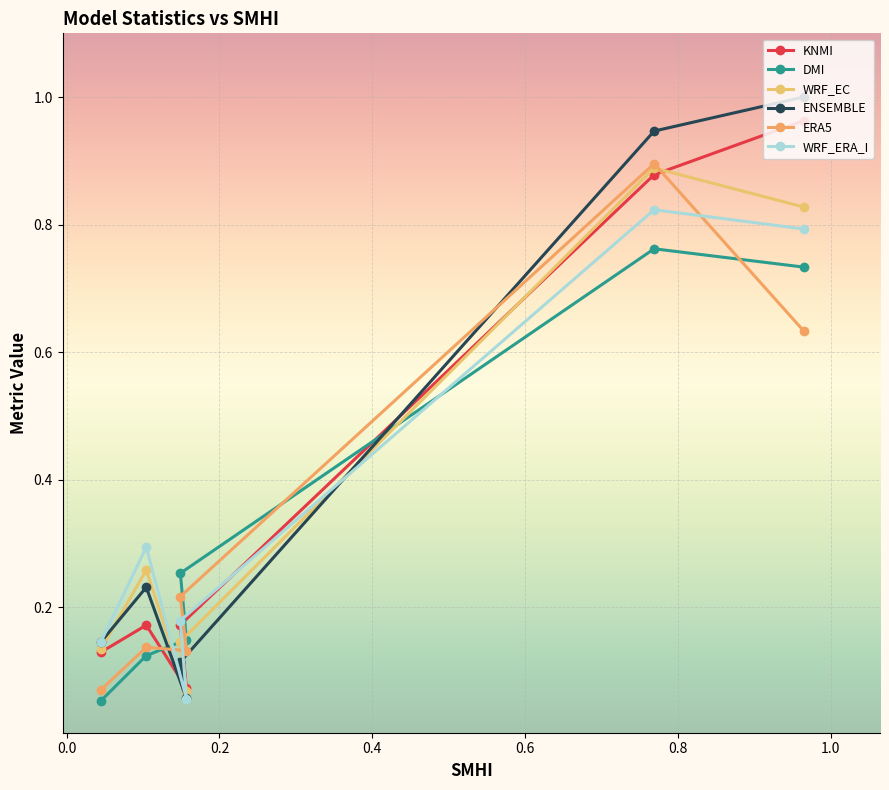

What is the smallest value displayed?

0.1